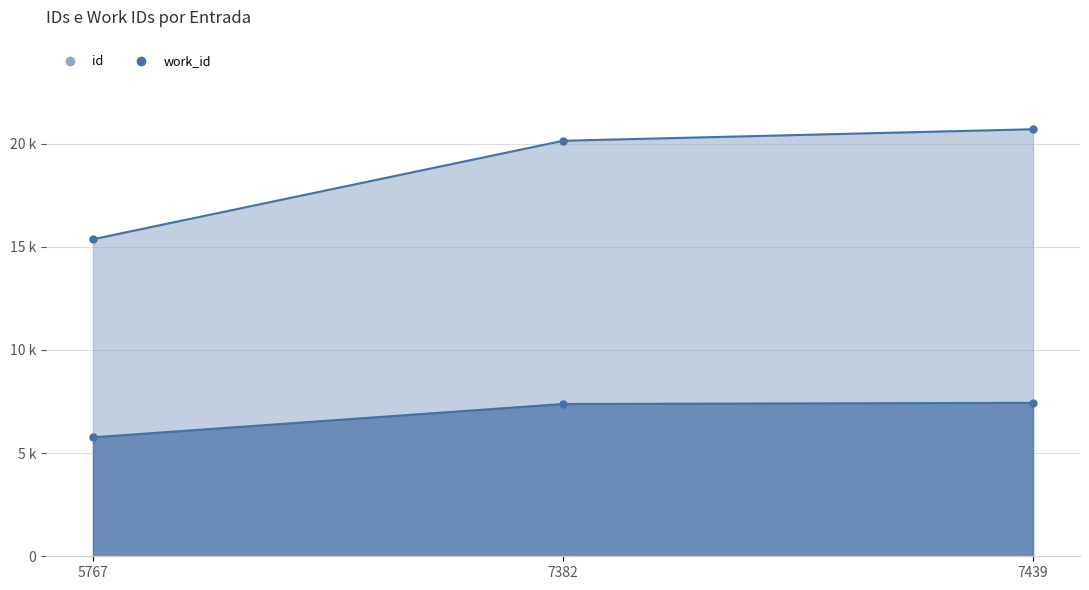

What is the value of the id point at the 3rd from the left?

20701